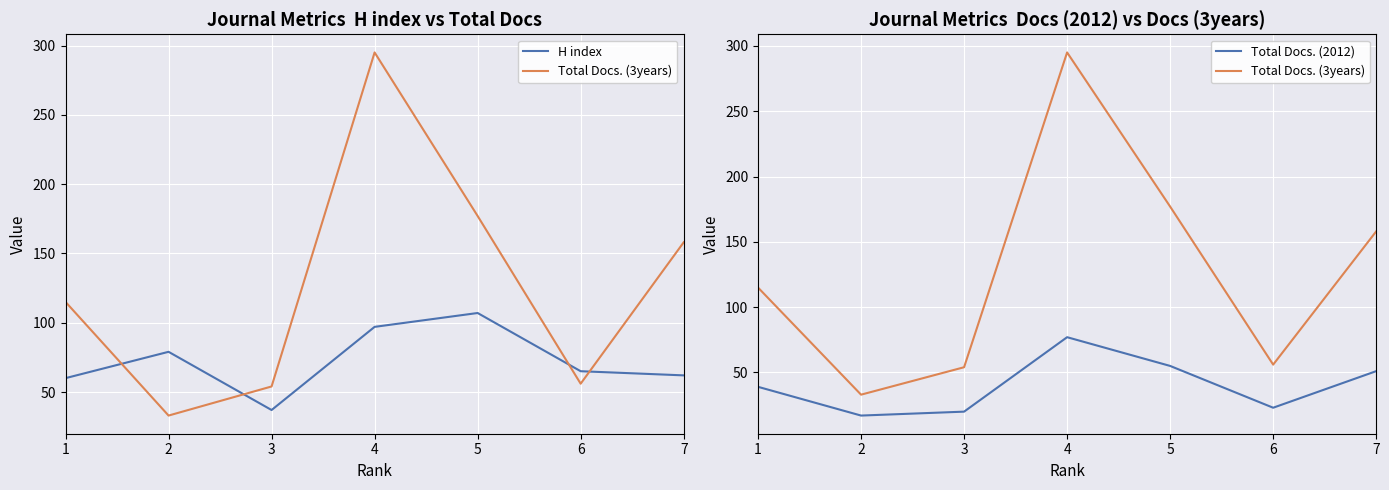

Is the value of Total Docs. (2012) at 7 greater than the value of Total Docs. (3years) at 7?

No